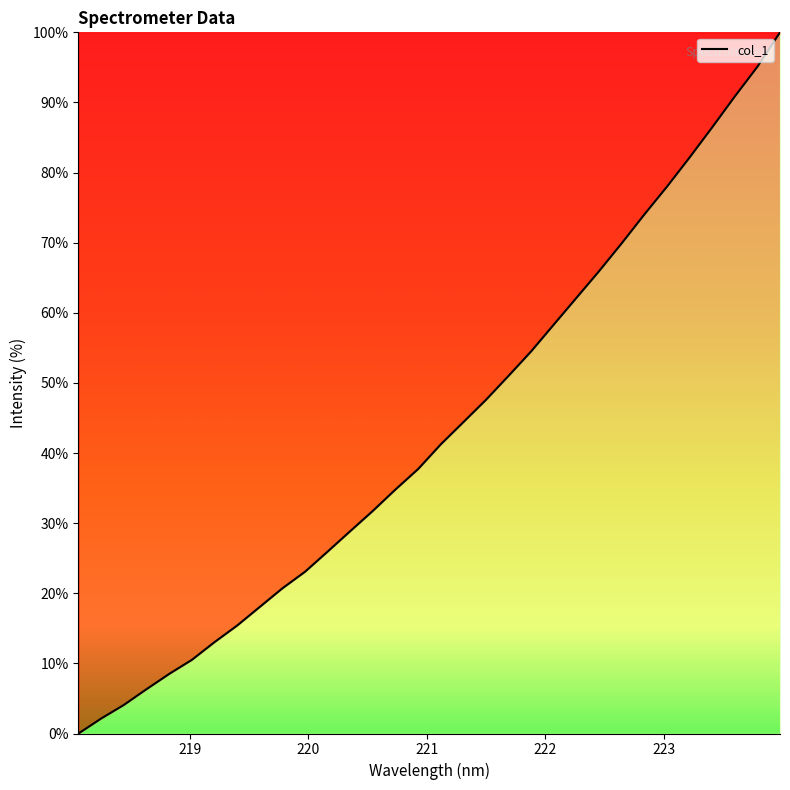

What is the maximum value shown in the chart?

100.0